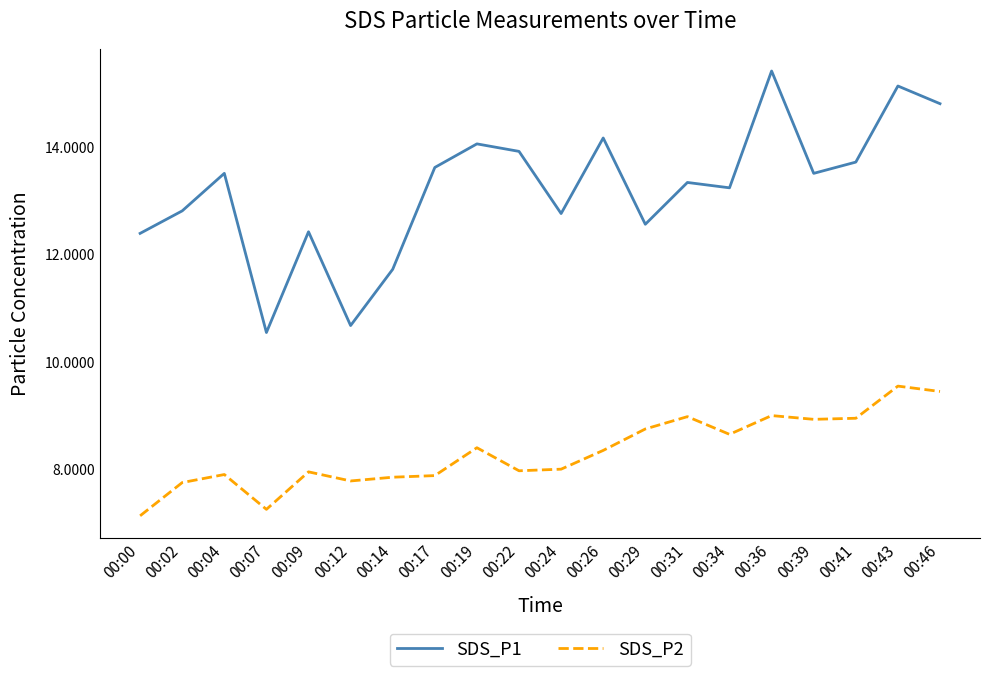

True or false: SDS_P1 has more than 0 interior local peaks.

True